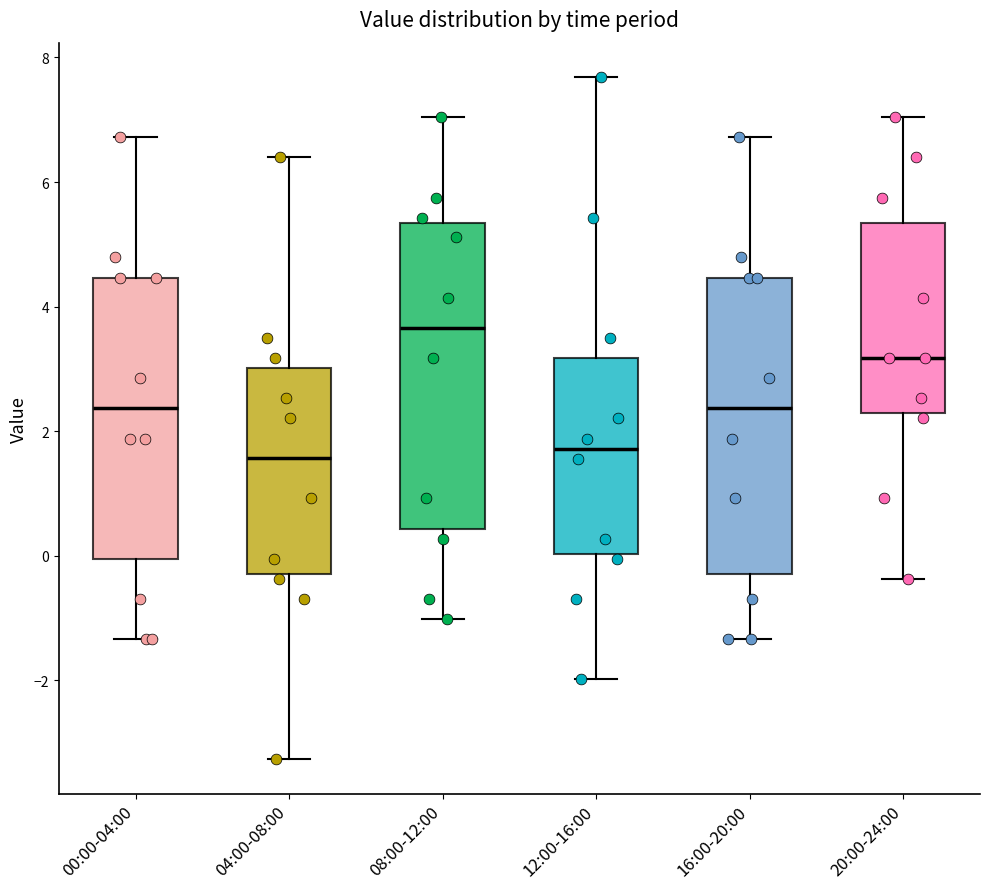

Reading left to right, transcribe this box plot: for each box, give where its median line is, the range the box spans, and where its two whiskers end, as read against the y-axis. The values are not printed on the chart, so give them approximately, as read against the axis.

00:00-04:00: median 2.4, box 0.0 to 4.4, whiskers -1.4 to 6.8
04:00-08:00: median 1.6, box -0.2 to 3.0, whiskers -3.2 to 6.4
08:00-12:00: median 3.6, box 0.4 to 5.4, whiskers -1.0 to 7.0
12:00-16:00: median 1.8, box 0.0 to 3.2, whiskers -2.0 to 7.6
16:00-20:00: median 2.4, box -0.2 to 4.4, whiskers -1.4 to 6.8
20:00-24:00: median 3.2, box 2.2 to 5.4, whiskers -0.4 to 7.0